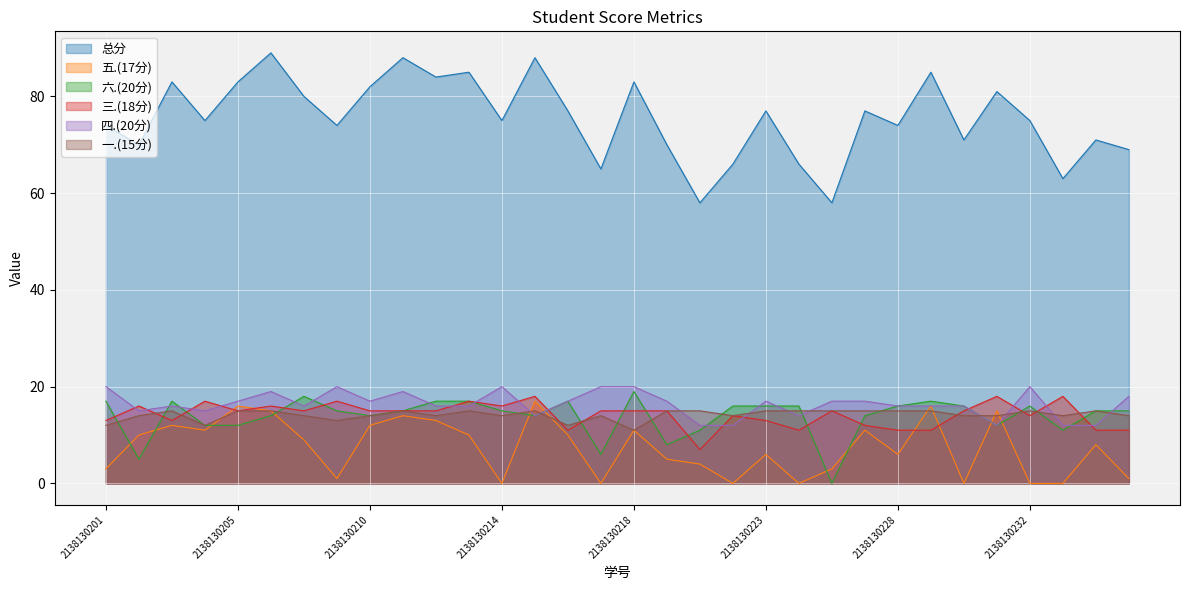

What is the minimum value for 四.(20分)?

12